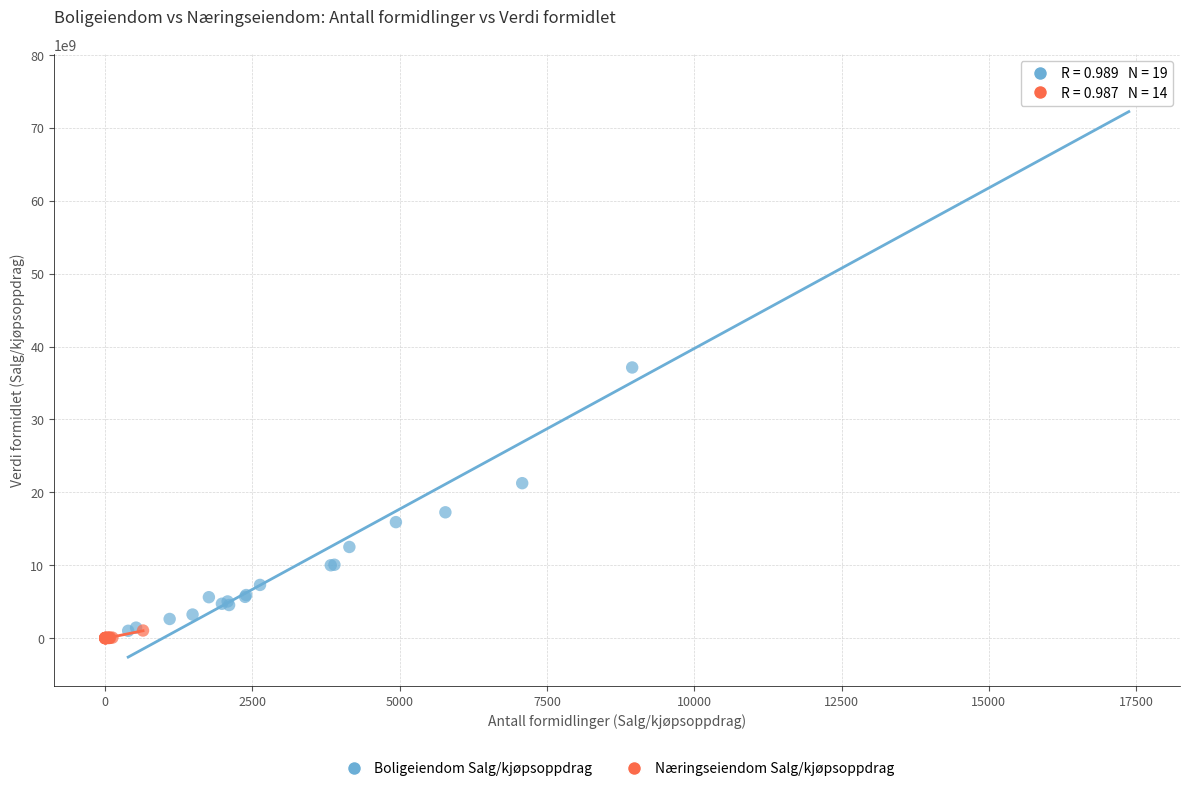

Which series has the largest Y range (max minus min)?

Boligeiendom Salg/kjøpsoppdrag